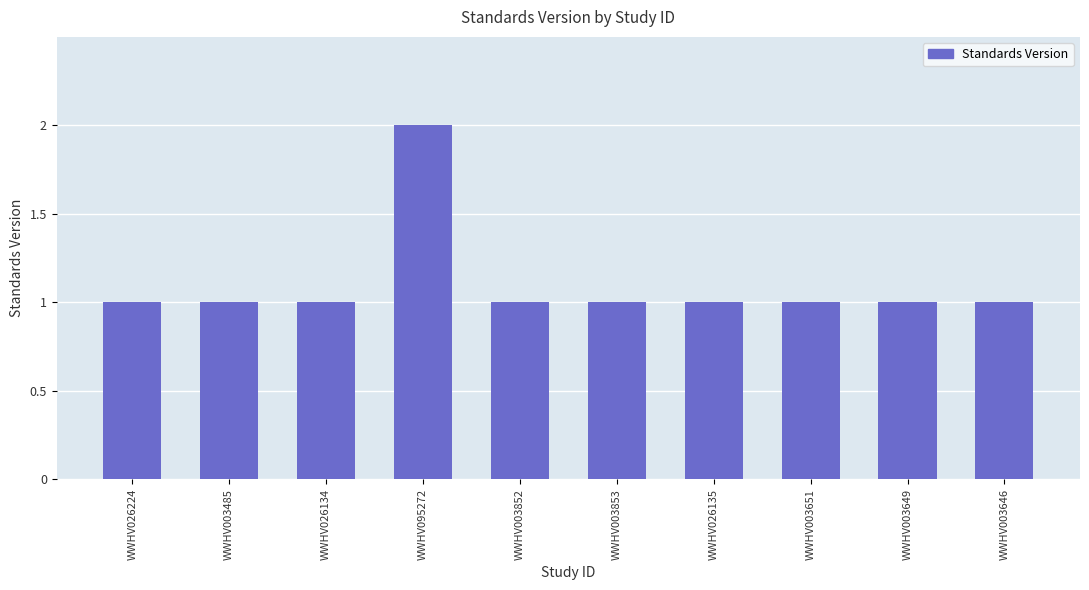

What is the sum of all values?

11